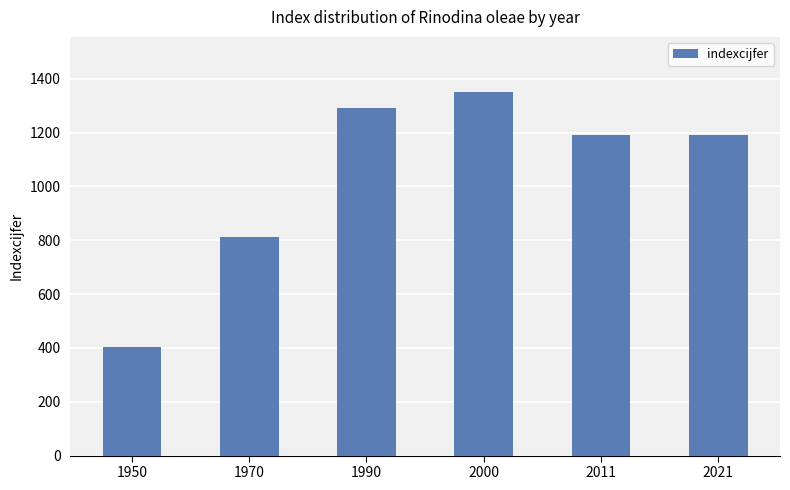

Is it true that the value at 1950 is 402?

True